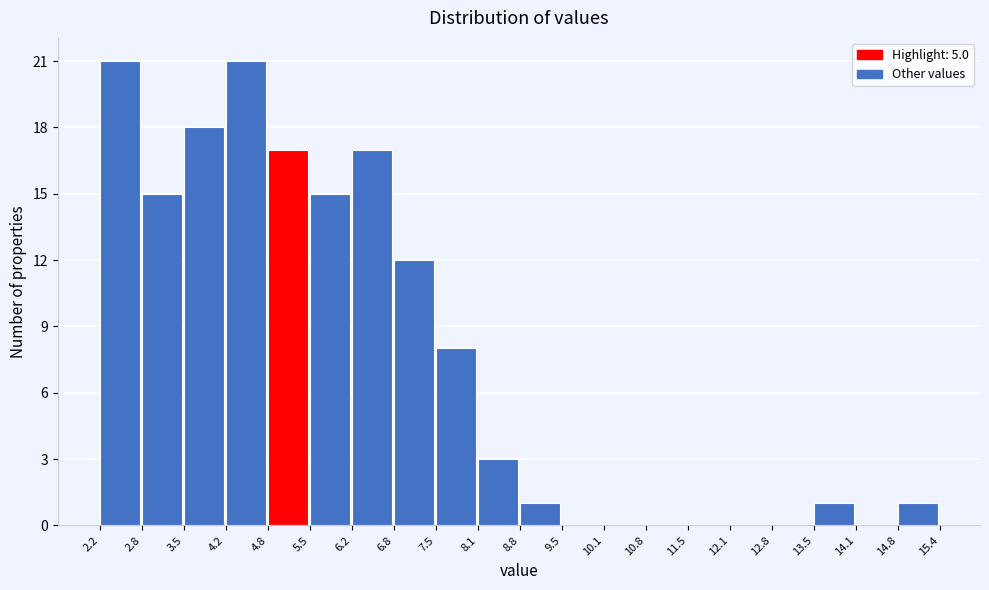

What is the height of the bar covering 6.8 to 7.5 on the x-axis? The values are not printed on the chart, so give them approximately, as read against the axis.

12